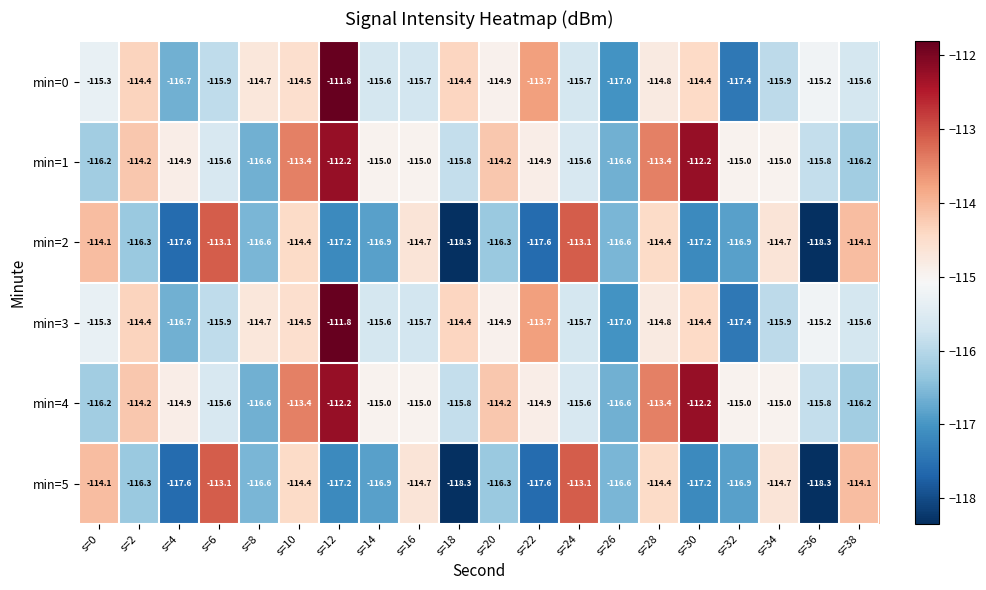

Is it true that min=4 equals -115.8 at s=18?

True